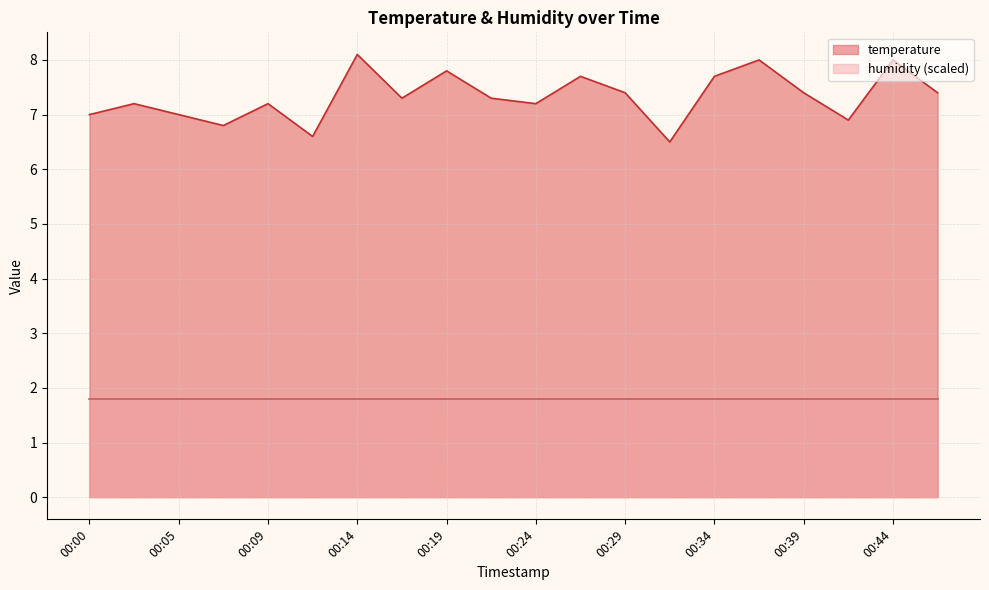

Where is the first local minimum?

00:07